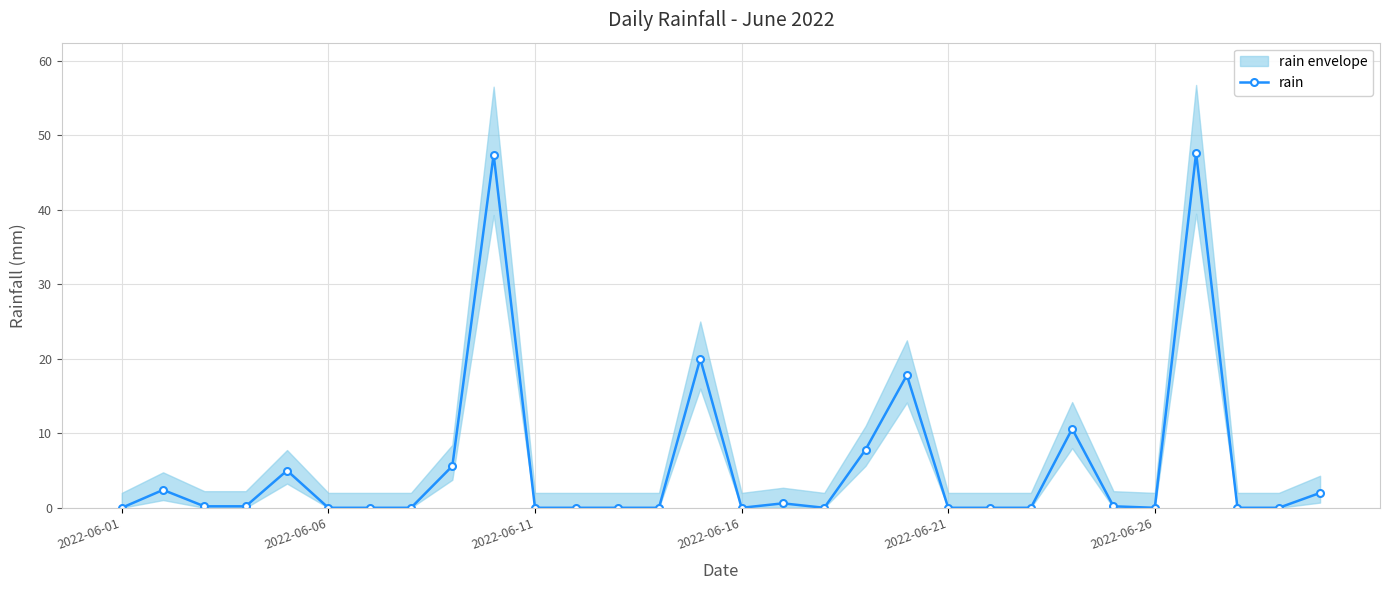

How many positive values are there?

14